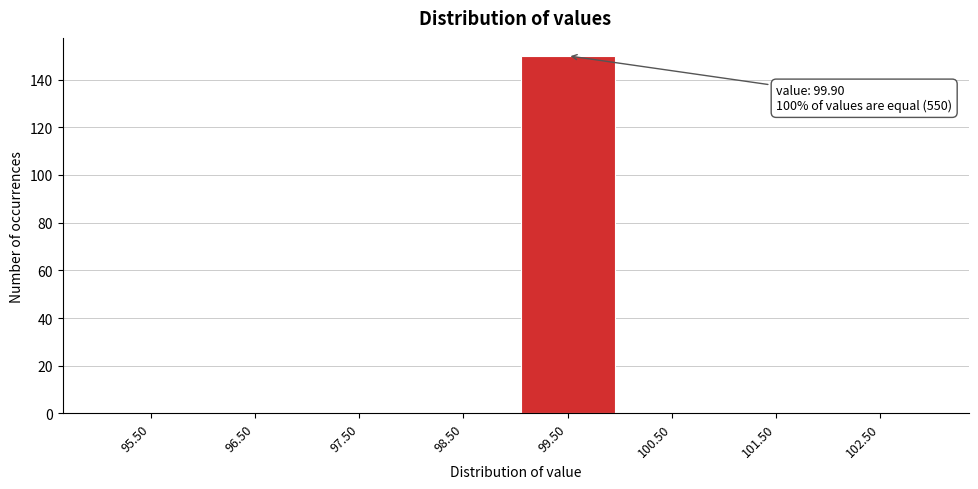

Reading right to left, what are all the values shown in this chart?

102.50=0	101.50=0	100.50=0	99.50=150	98.50=0	97.50=0	96.50=0	95.50=0